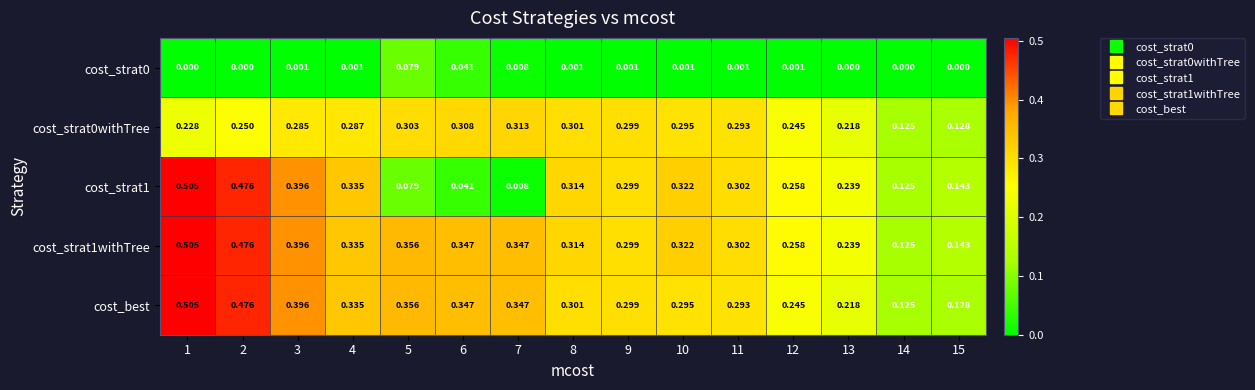

Is the value of cost_strat0withTree at 9 greater than the value of cost_strat0 at 12?

Yes